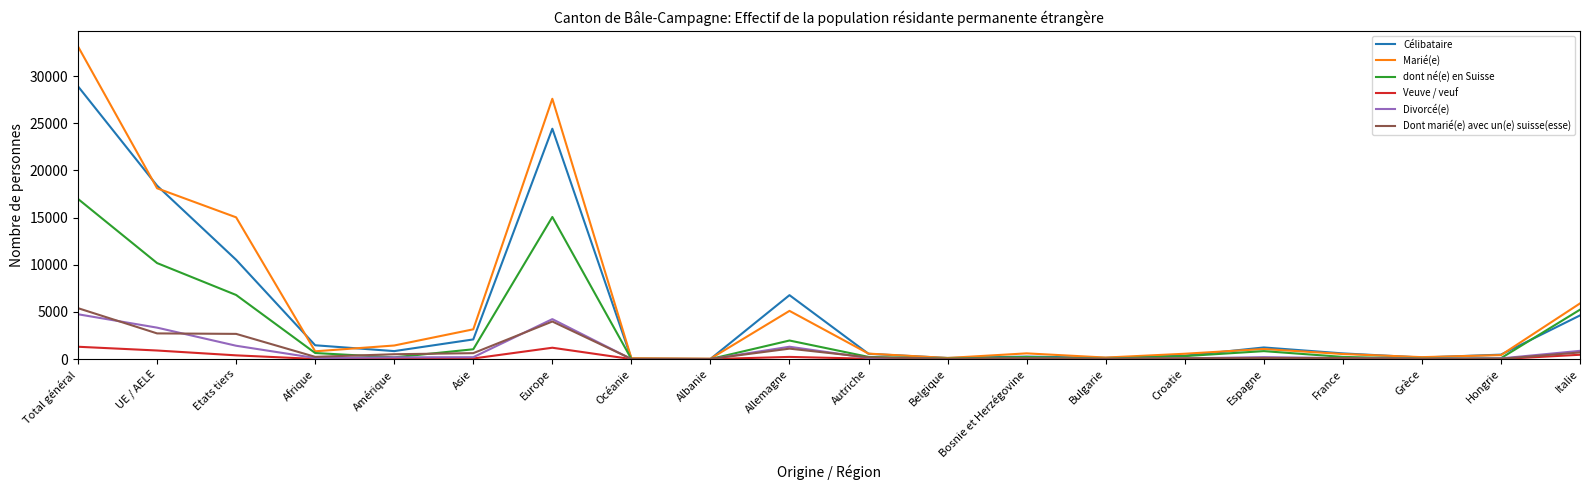

What is the difference between the Veuve / veuf values at Espagne and France?

9